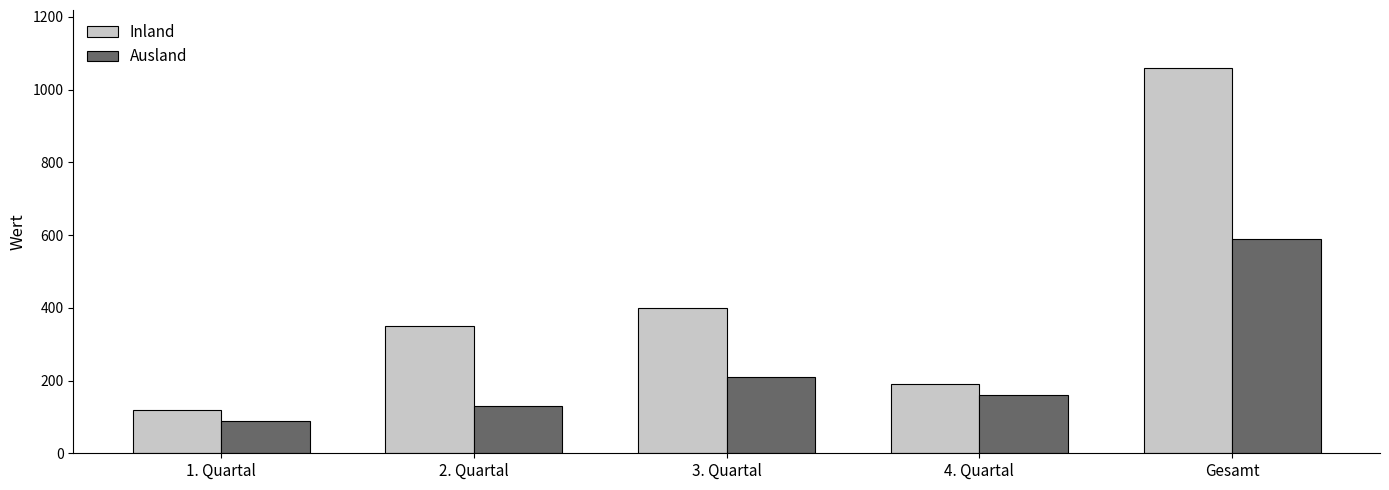

Reading left to right, extract all data points from this chart.

Inland: 1. Quartal=120	2. Quartal=350	3. Quartal=400	4. Quartal=190	Gesamt=1060
Ausland: 1. Quartal=90	2. Quartal=130	3. Quartal=210	4. Quartal=160	Gesamt=590